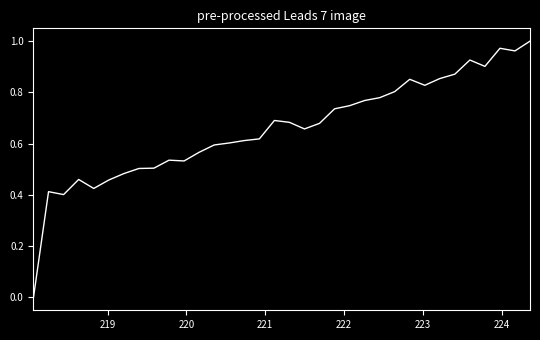

What is the value of the 34th point from the left?

1.0